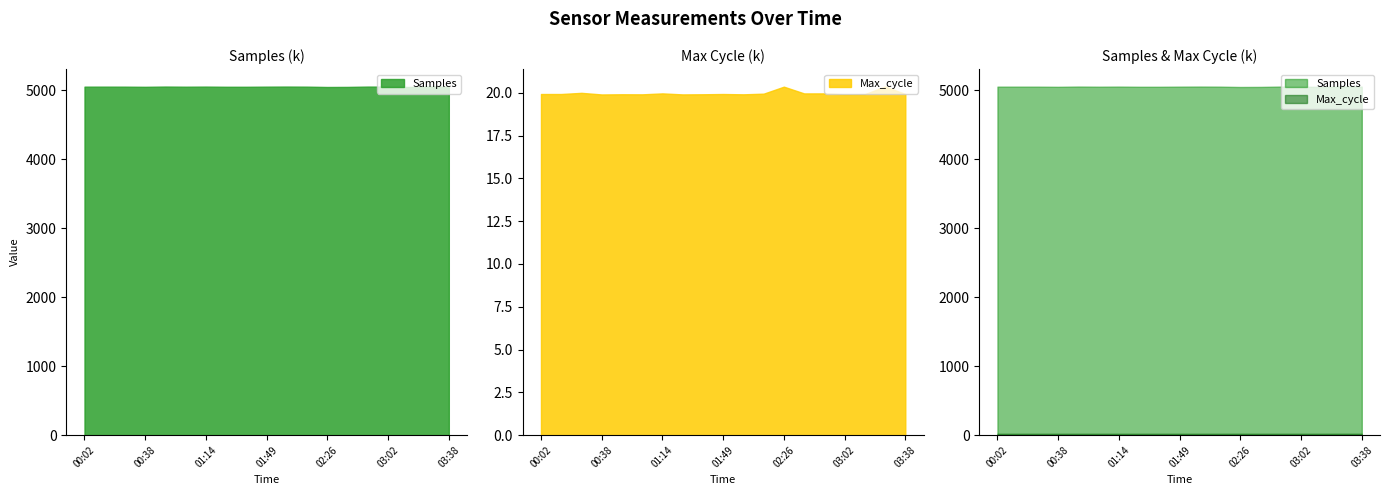

At which label is Samples closest to 5052242?

01:26